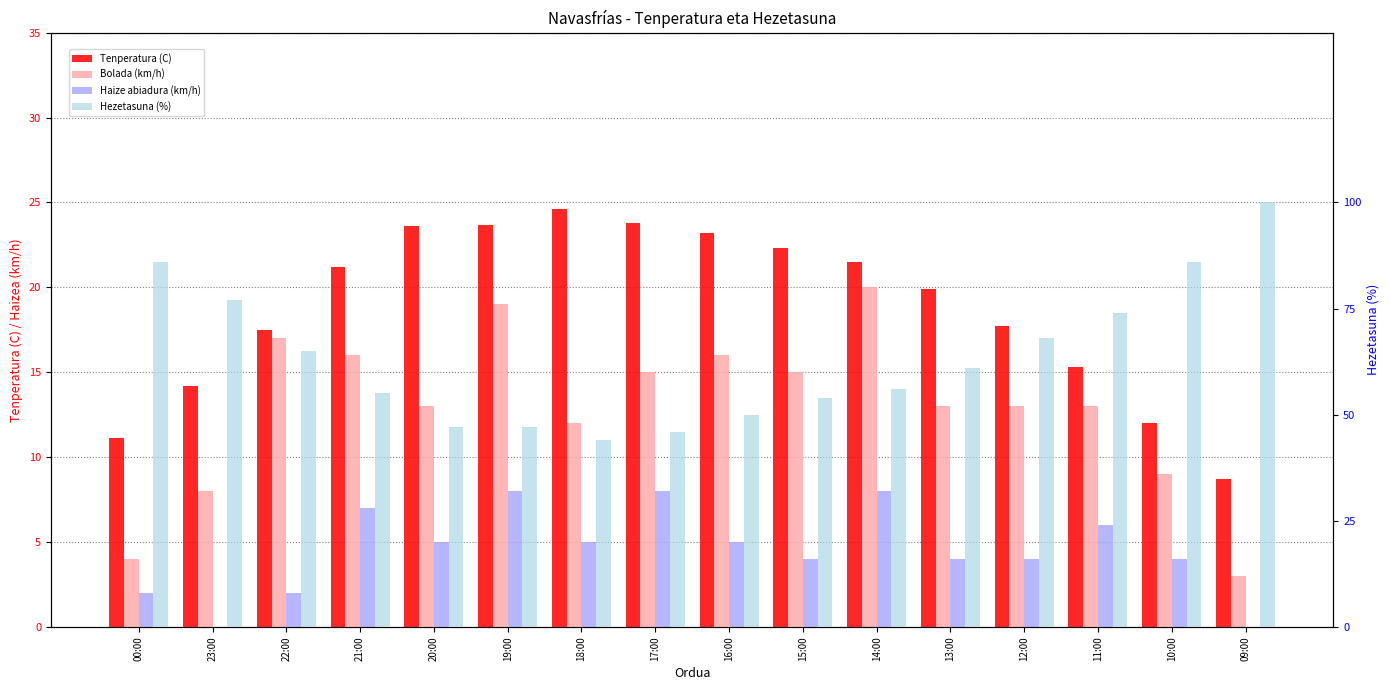

Which has a higher value, 17:00 or 22:00?

17:00